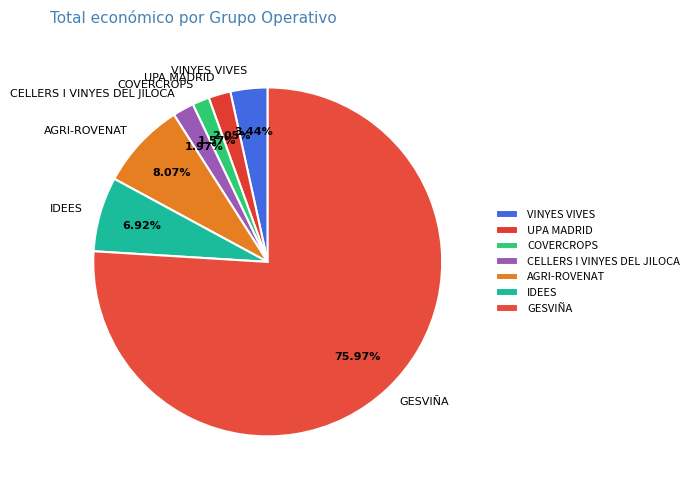

Between COVERCROPS and GESVIÑA, which is larger?

GESVIÑA